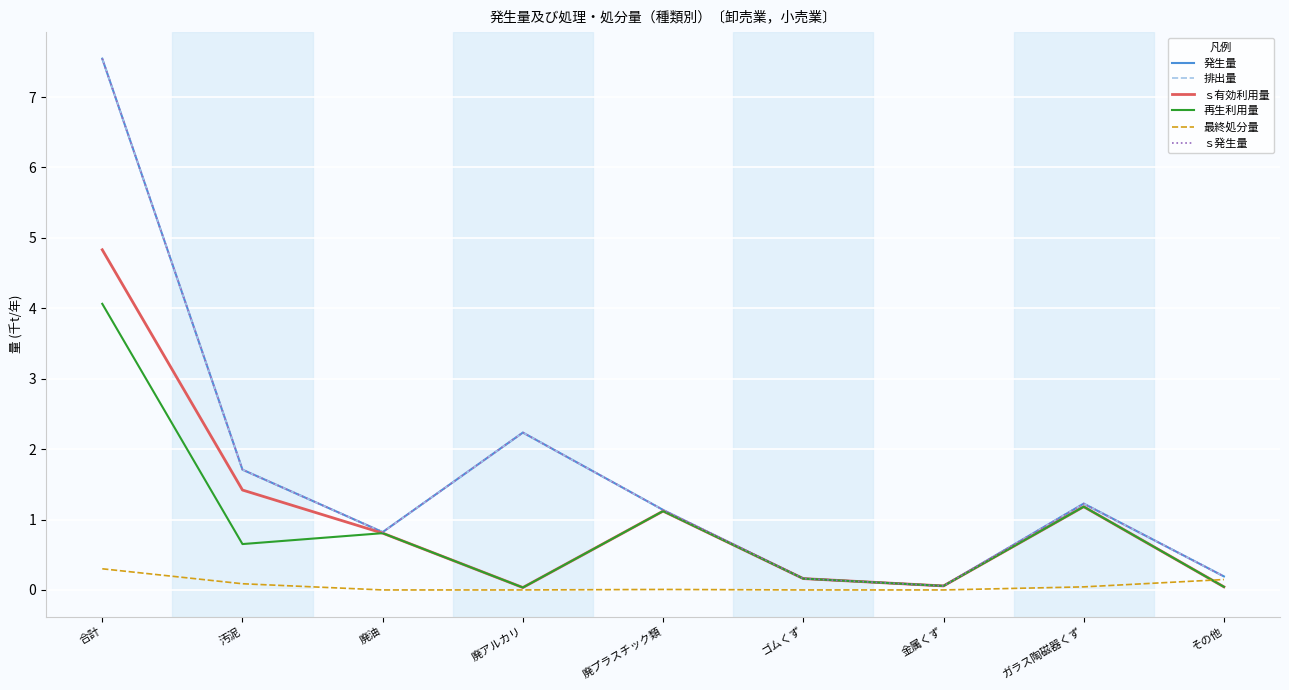

What is the sum of all ｓ有効利用量 values?

9.7